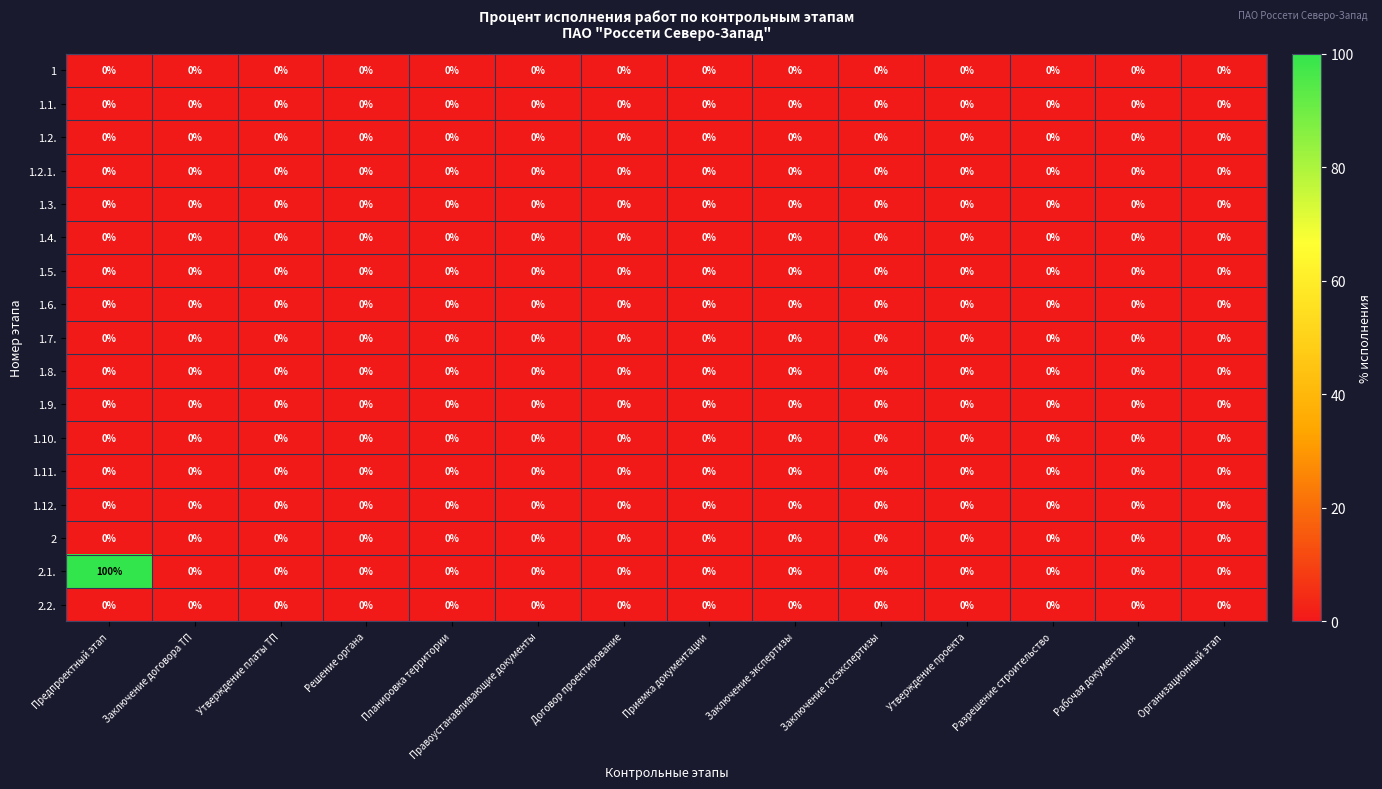

The value of 1.4. at Приемка документации is 0. True or false?

True